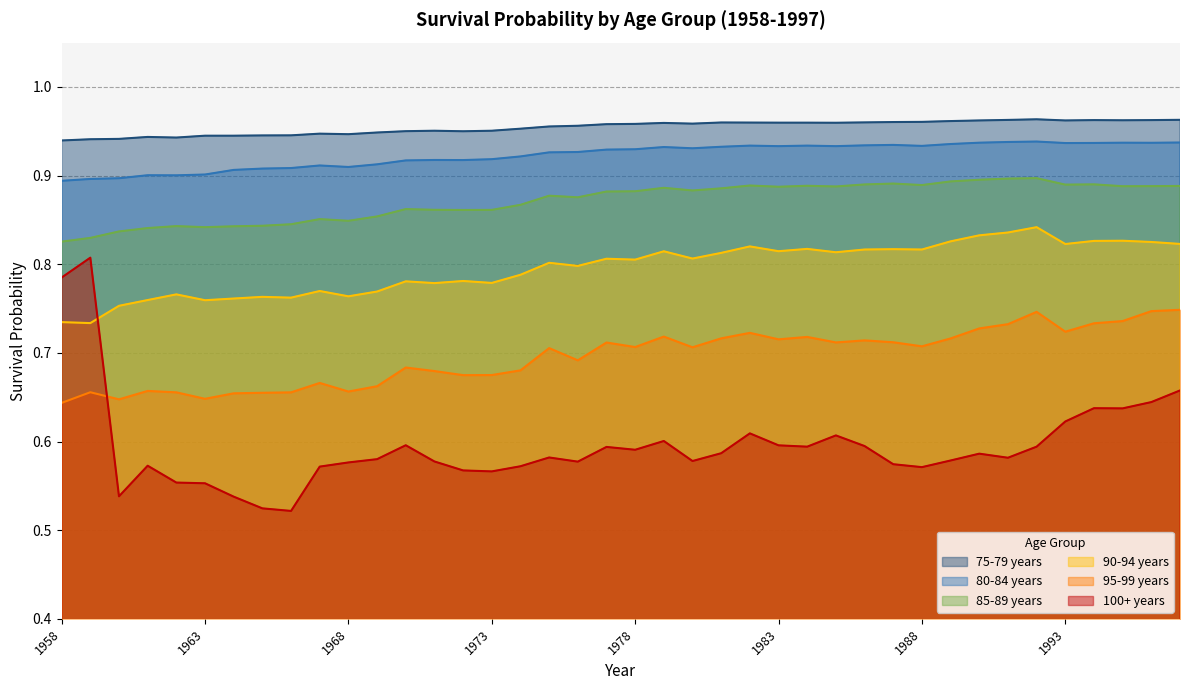

What are all the series names shown in the legend?

75-79 years, 80-84 years, 85-89 years, 90-94 years, 95-99 years, 100+ years